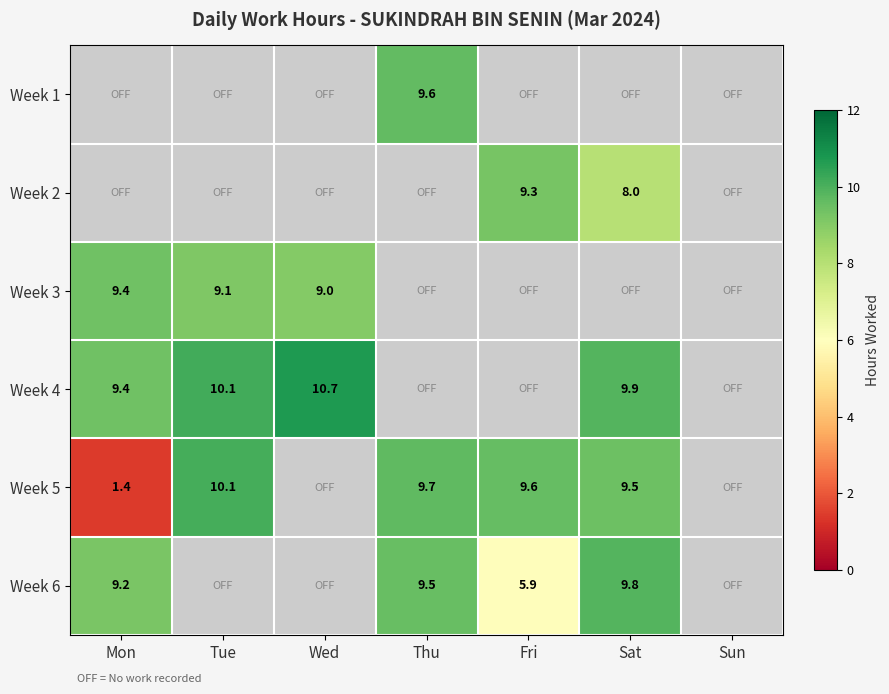

True or false: Week 4 has a value of 10.7 at Wed.

True